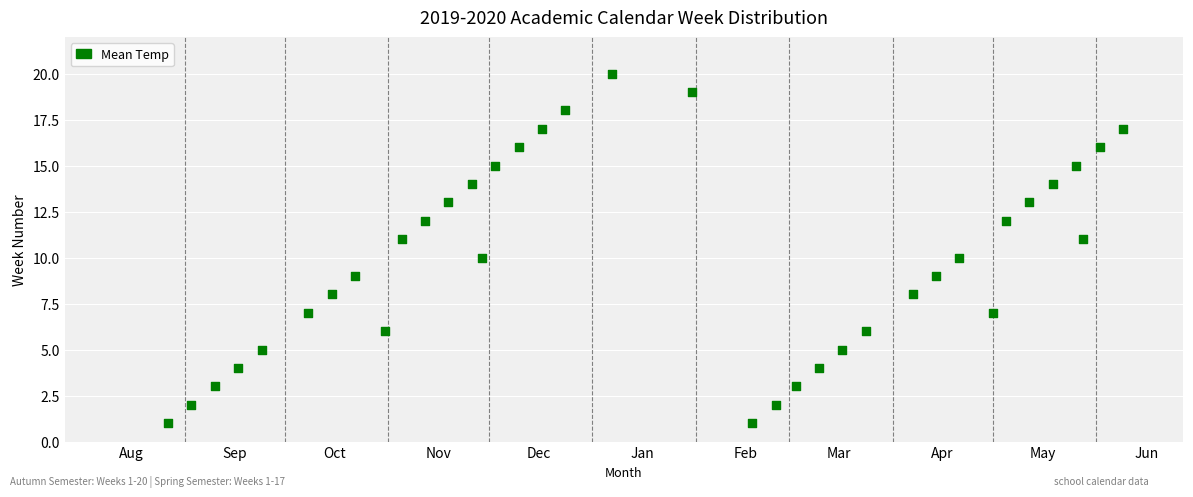

What is the range of Y values (max minus min)?

19